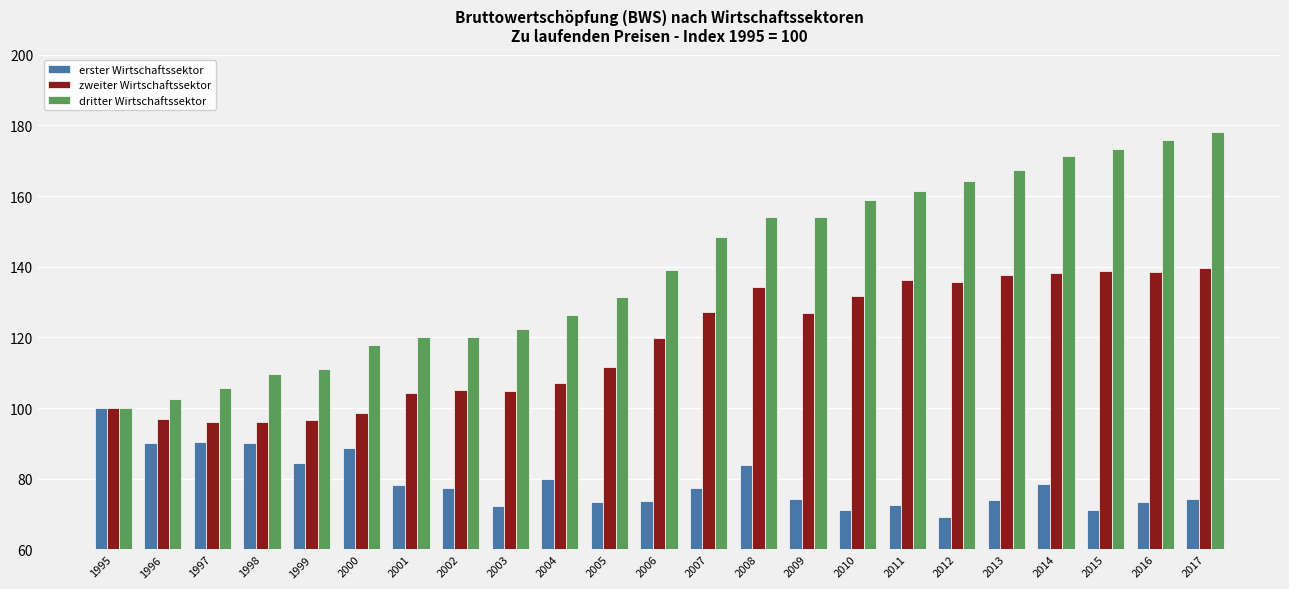

At 2003, list the series in order from smallest to largest.

erster Wirtschaftssektor, zweiter Wirtschaftssektor, dritter Wirtschaftssektor